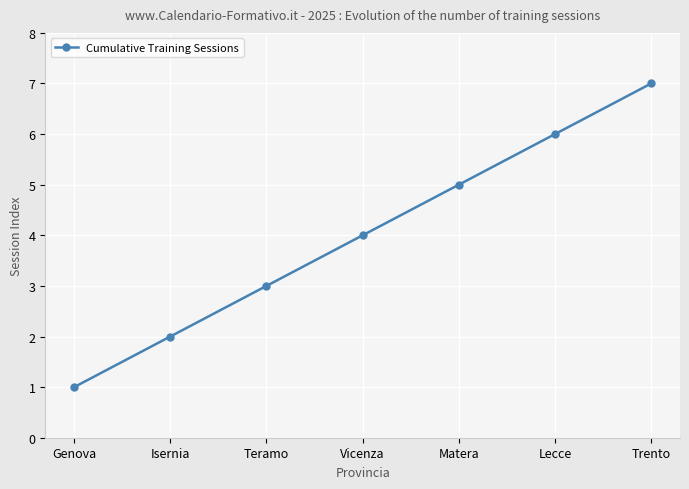

Does the chart have visible grid lines?

Yes